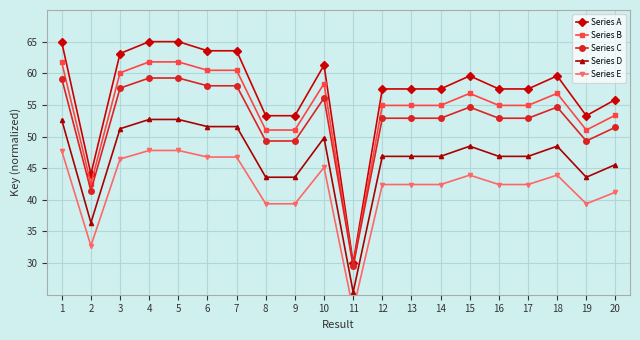

The Series E series shows 14.4 at 13. True or false?

False